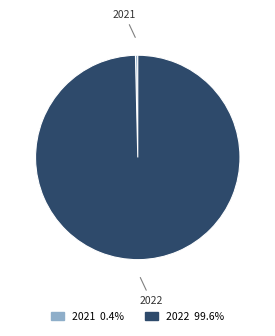

Do 2021 and 2022 together represent more than half of the pie?

Yes